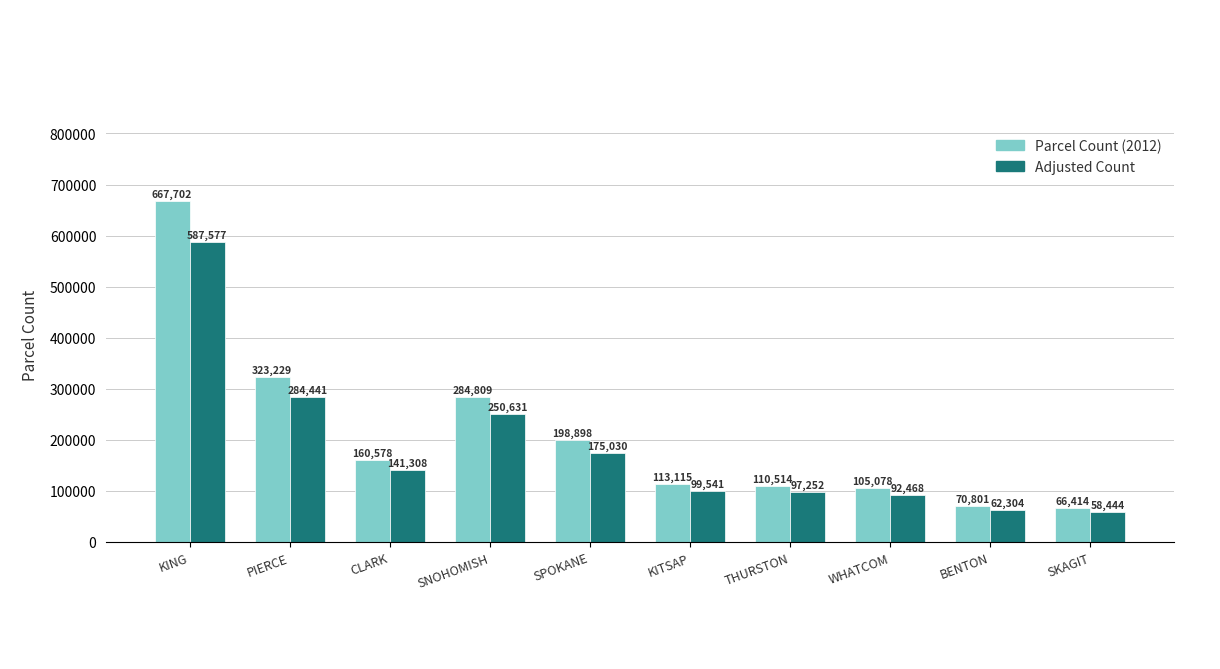

What is the total value across all series at KITSAP?

212656